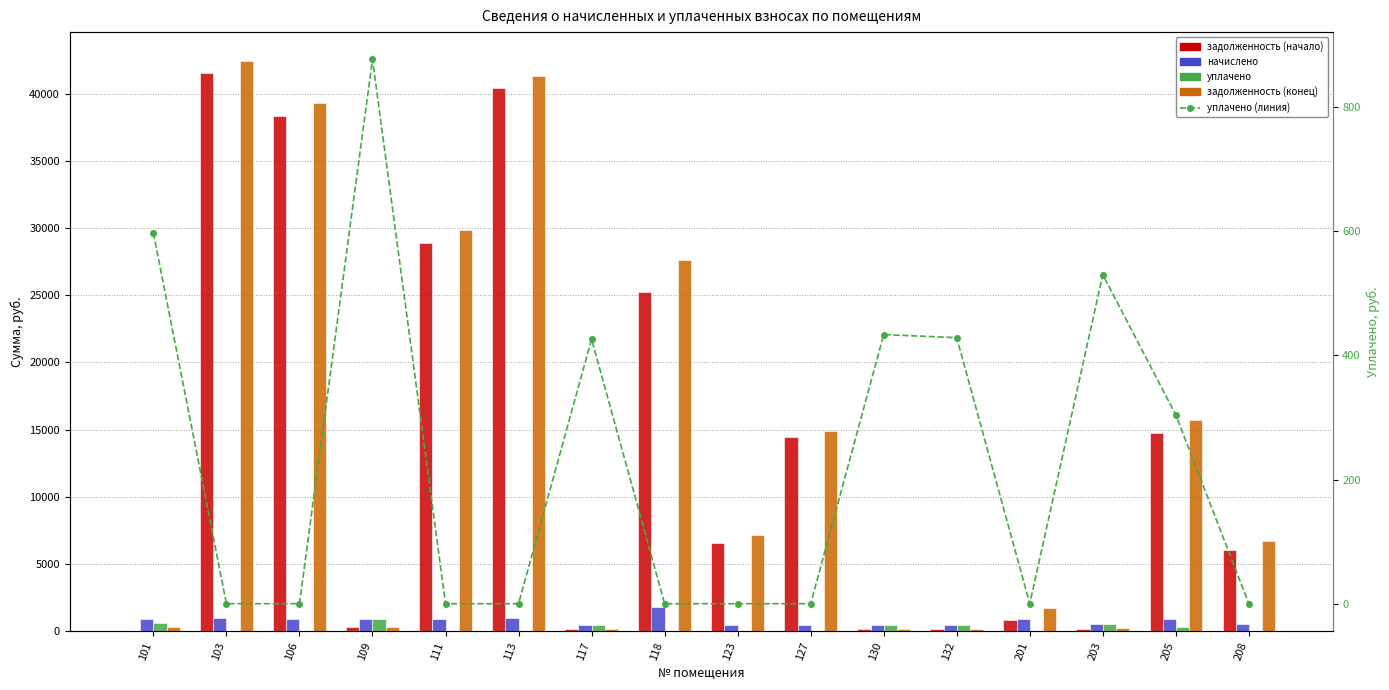

What is the difference between the highest and lowest values at 203?

382.6